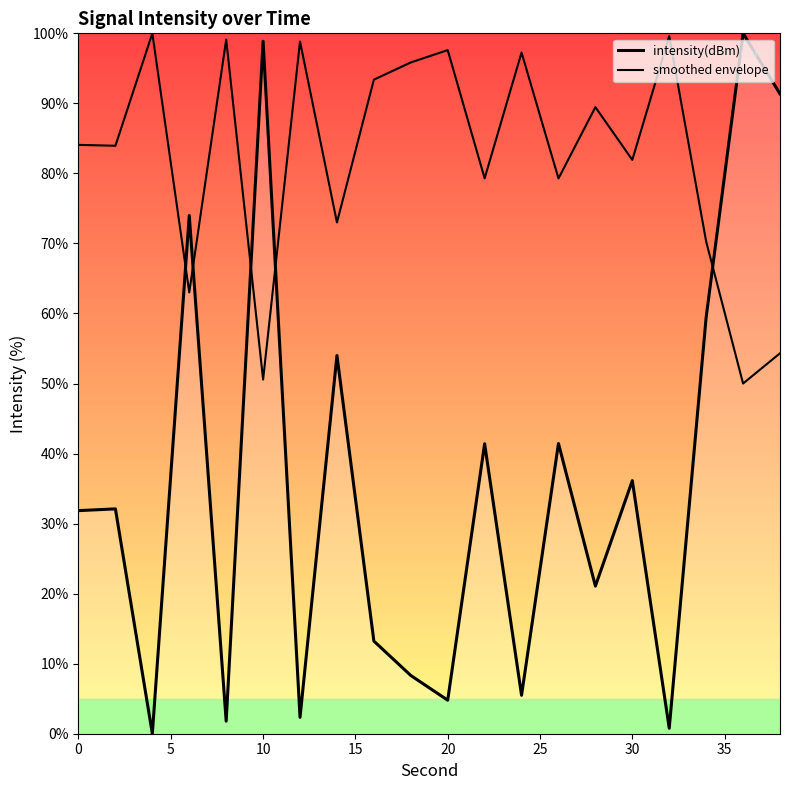

At how many categories does at least one series exceed 72?

19